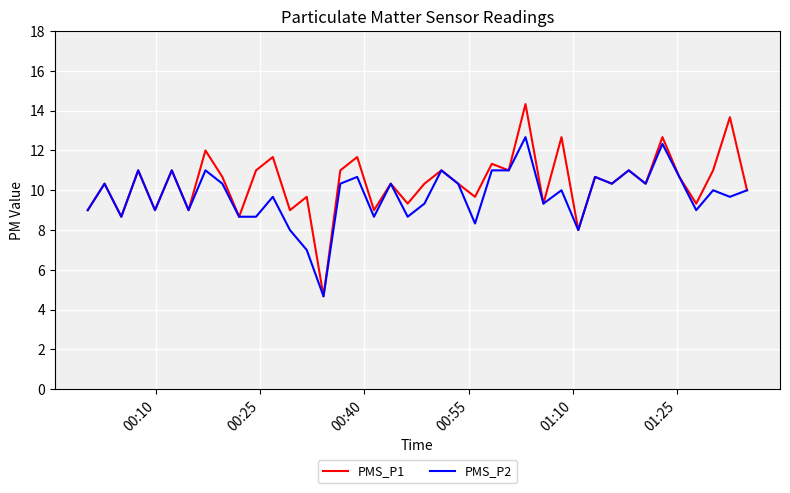

How many distinct data groups are displayed?

2